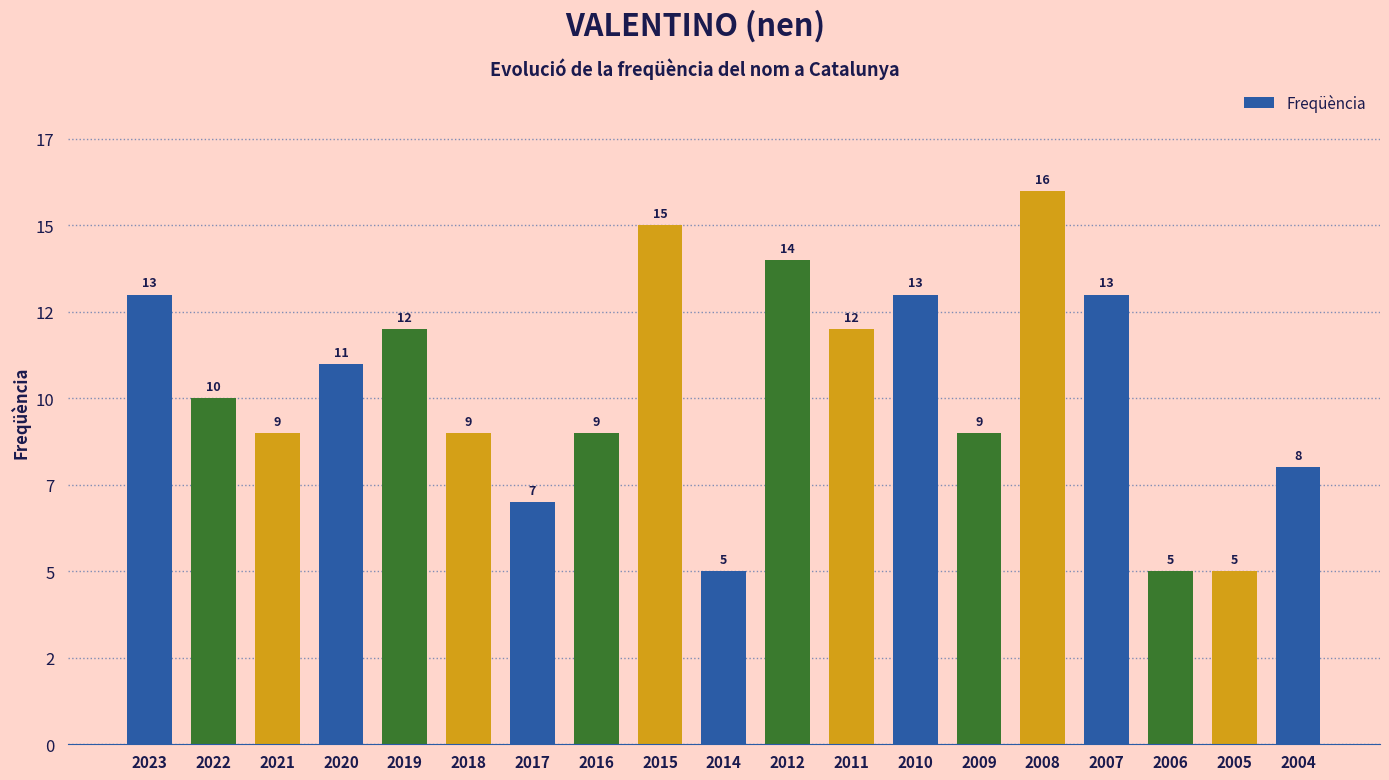

List the labels in order of value, smallest first.

2014, 2006, 2005, 2017, 2004, 2021, 2018, 2016, 2009, 2022, 2020, 2019, 2011, 2023, 2010, 2007, 2012, 2015, 2008